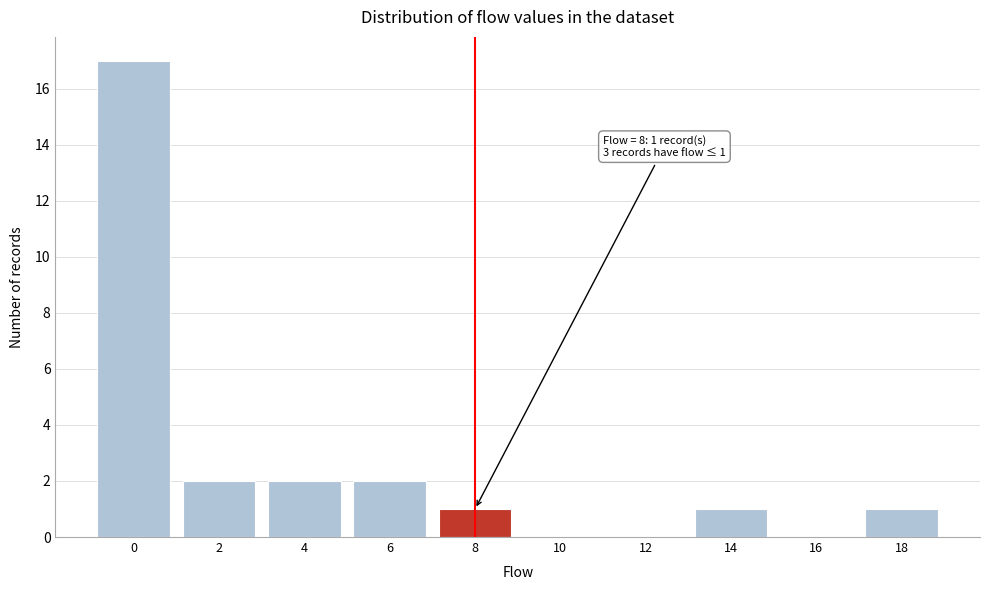

Reading right to left, what are all the values shown in this chart?

18=1	16=0	14=1	12=0	10=0	8=1	6=2	4=2	2=2	0=17